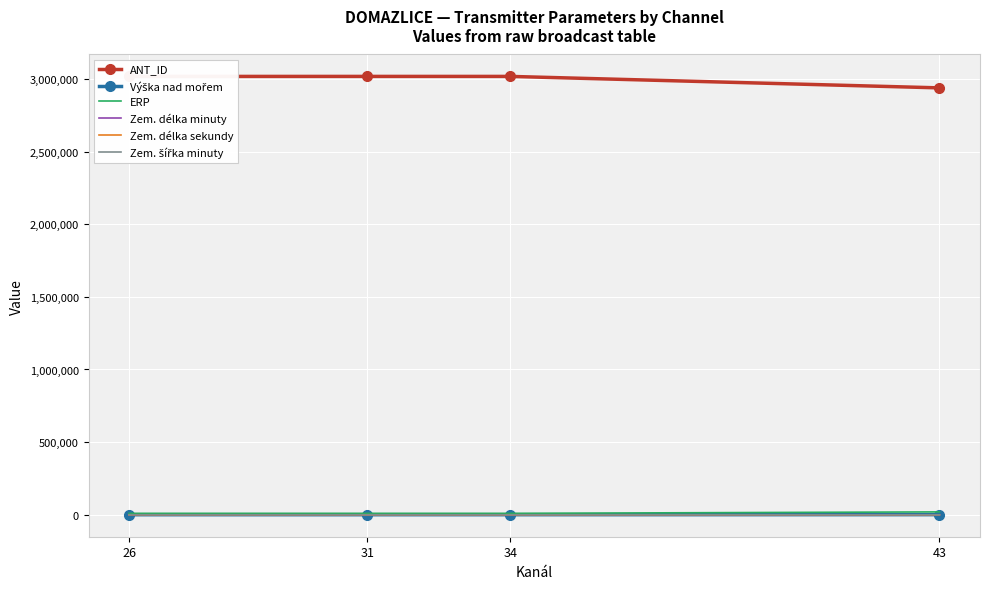

True or false: Zem. délka minuty and ANT_ID cross at least once.

False